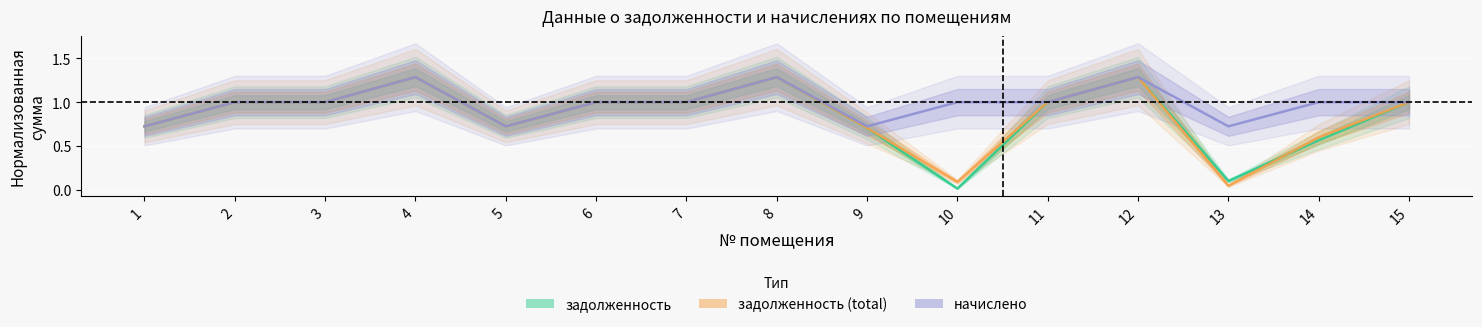

Which series changed the most between 1 and 2?

начислено